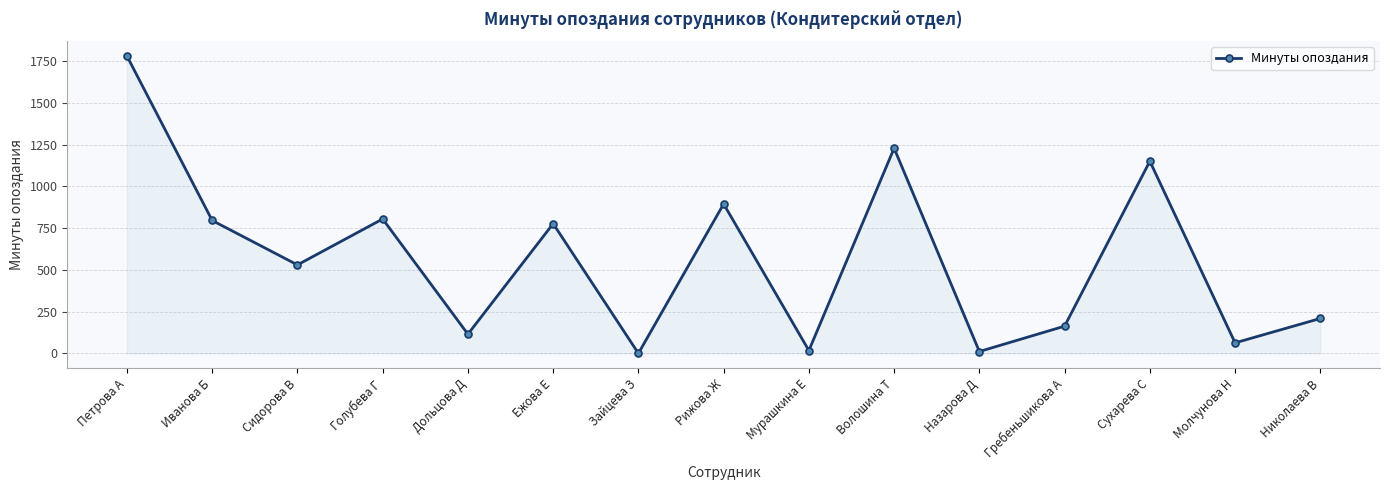

At which label does the data first exceed 530?

Петрова А